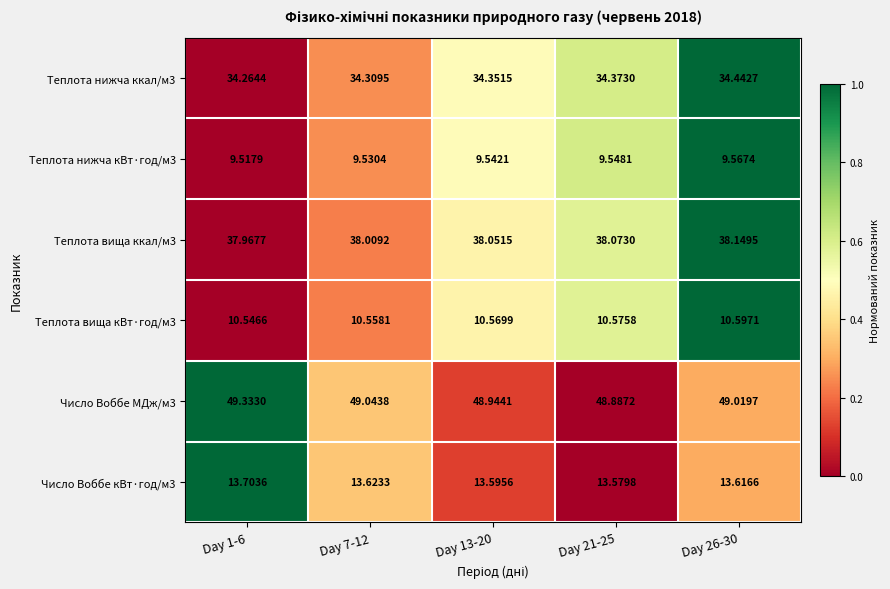

At Day 13-20, list the series in order from largest to smallest.

Число Воббе МДж/м3, Теплота вища ккал/м3, Теплота нижча ккал/м3, Число Воббе кВт·год/м3, Теплота вища кВт·год/м3, Теплота нижча кВт·год/м3